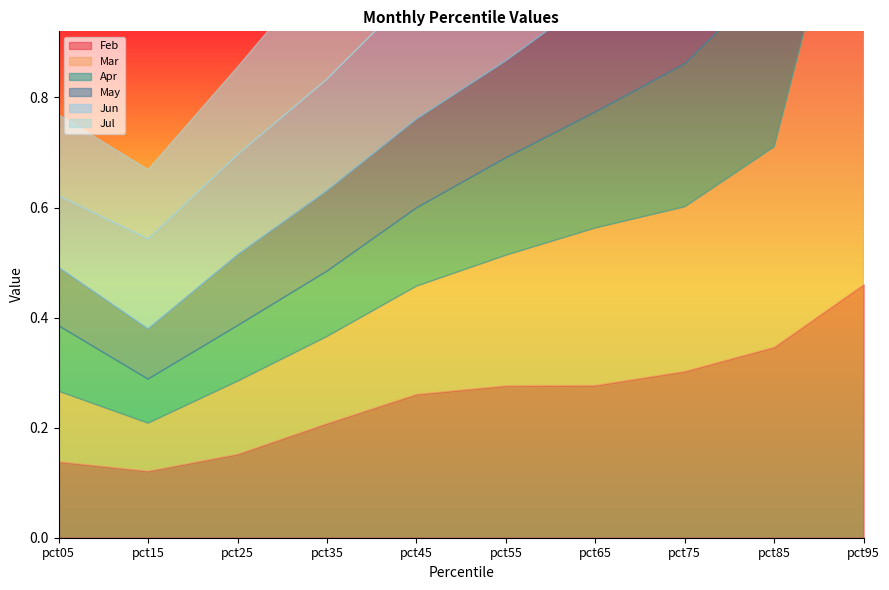

What is the value of the Mar point at the 3rd from the left?

0.1